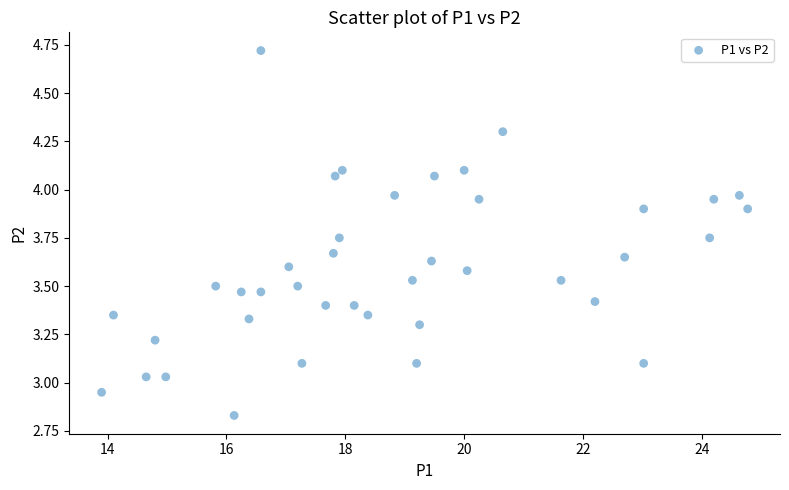

What is the range of Y values (max minus min)?

1.9